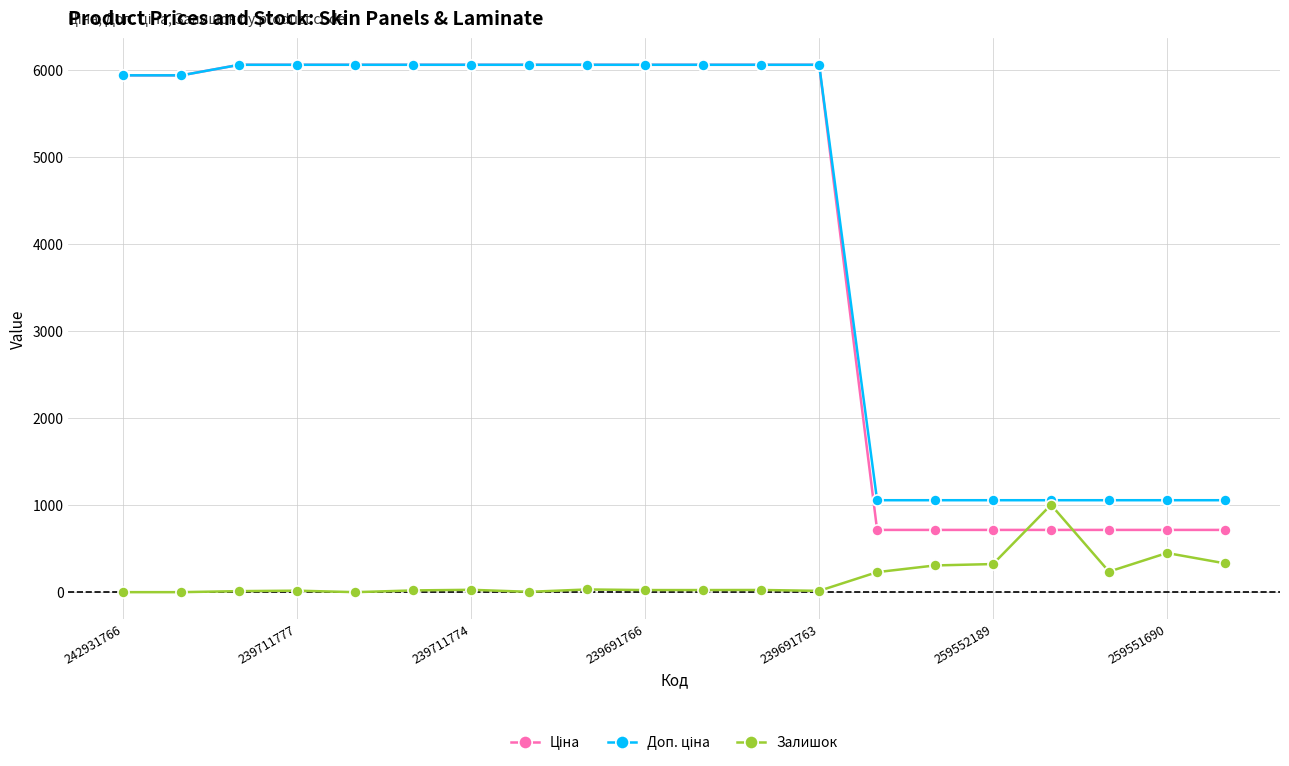

At how many categories does at least one series exceed 3433?

13